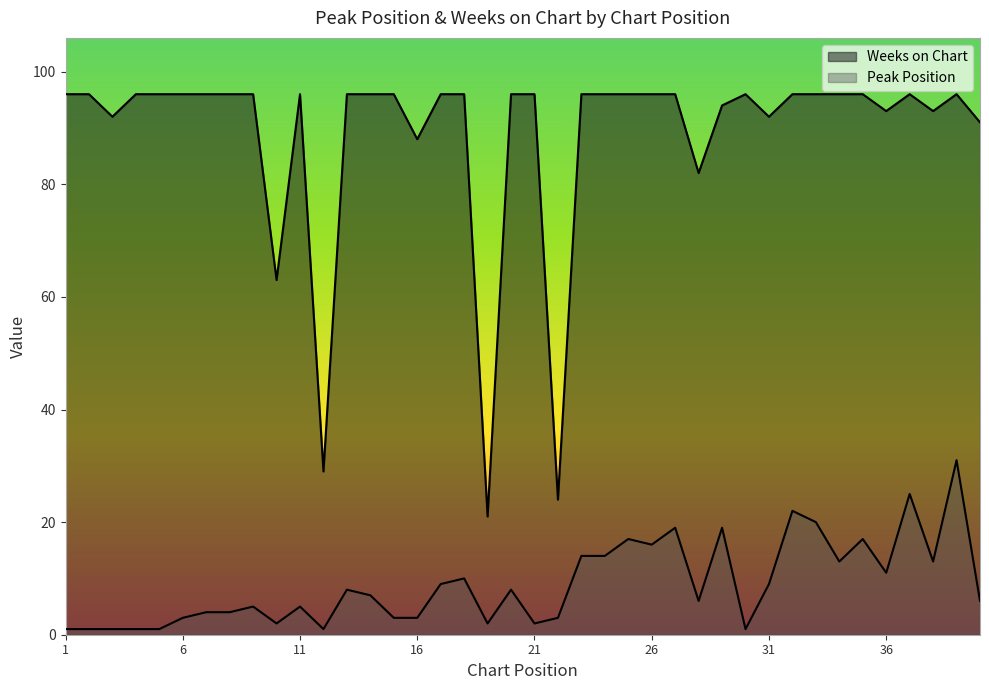

At which category is the sum across all series the highest?

39